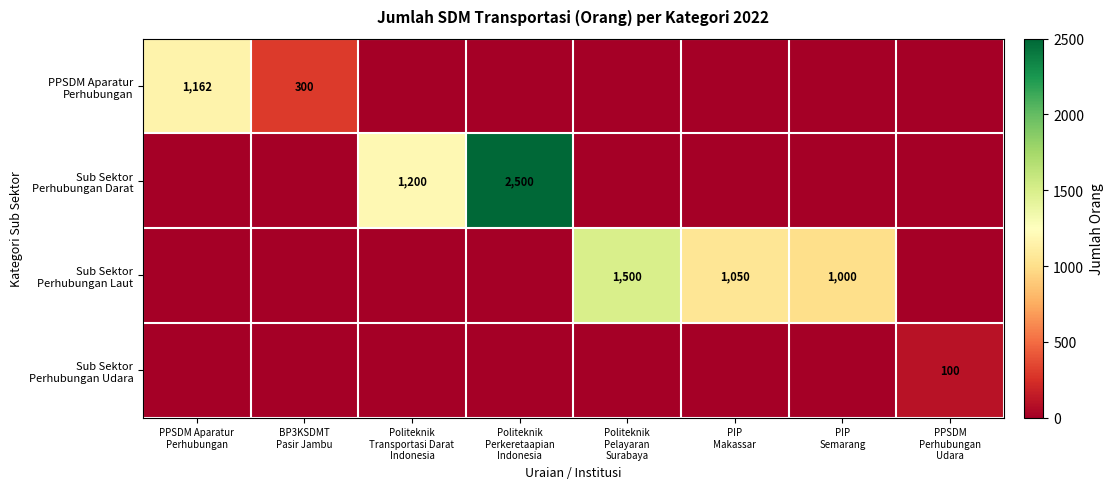

List the labels in order of PPSDM Aparatur Perhubungan value, largest first.

PPSDM Aparatur Perhubungan, BP3KSDMT Pasir Jambu, Politeknik Transportasi Darat Indonesia, Politeknik Perkeretaapian Indonesia, Politeknik Pelayaran Surabaya, PIP Makassar, PIP Semarang, PPSDM Perhubungan Udara